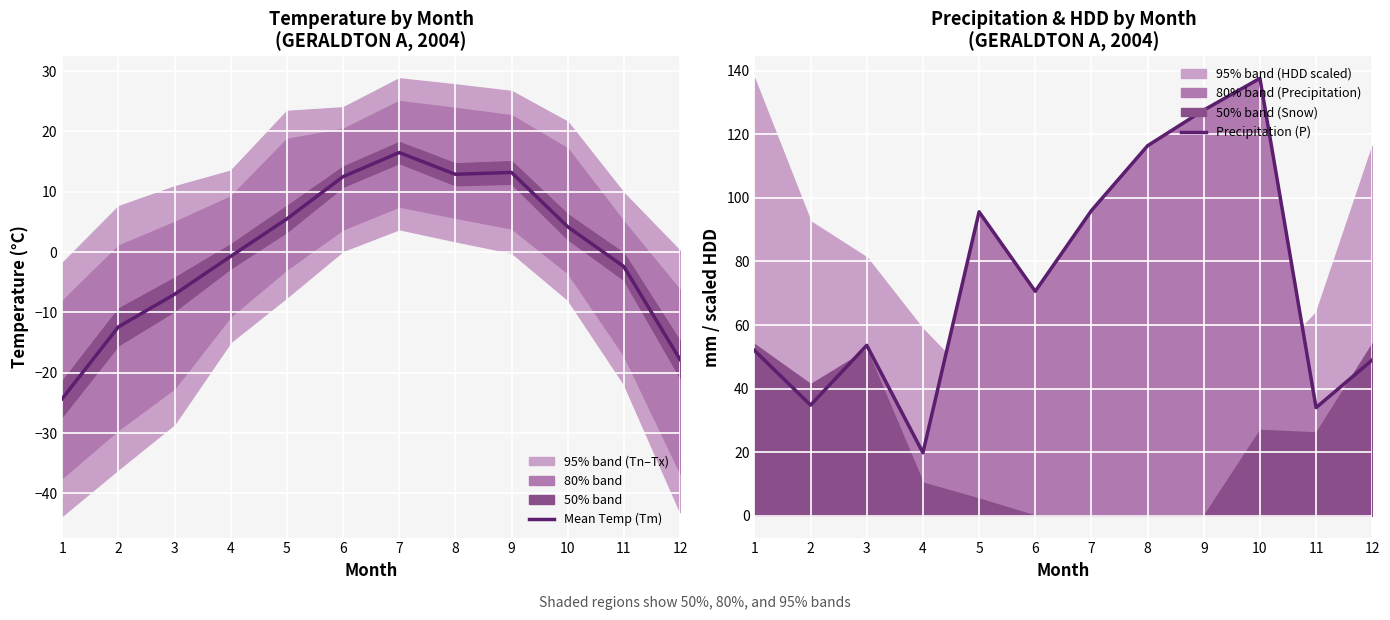

Count the number of categories in the chart.

12